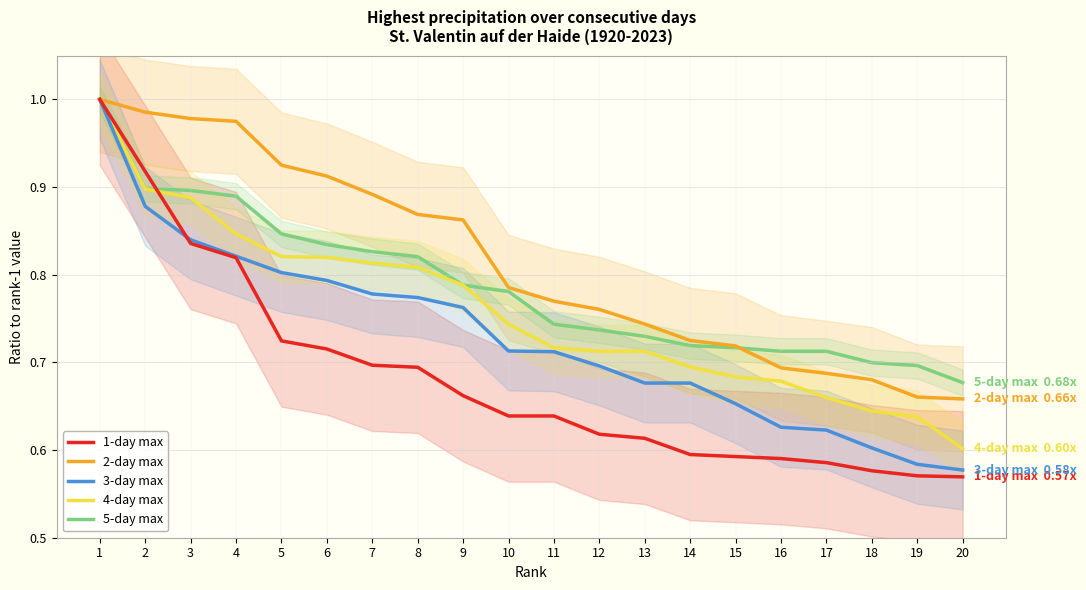

Between 2 and 13, which series saw the biggest shift?

1-day max